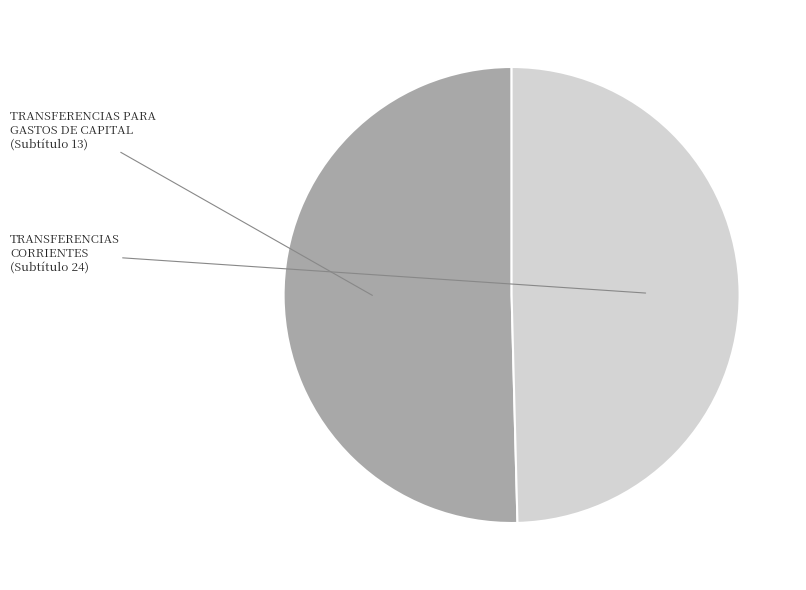

True or false: TRANSFERENCIAS CORRIENTES accounts for 41% of the total.

False